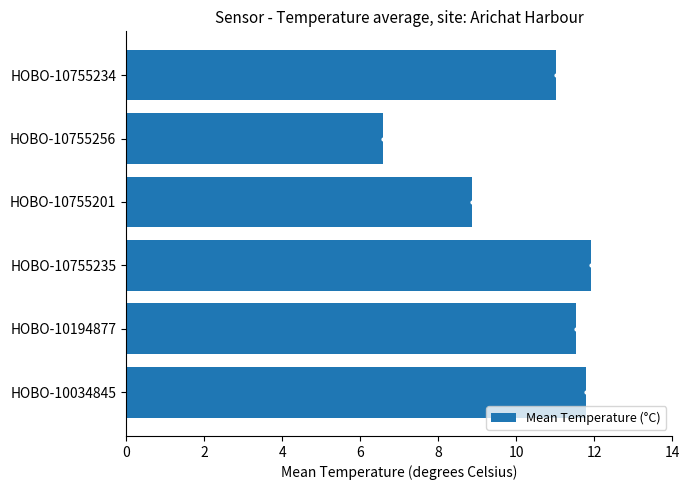

List the labels in order of value, largest first.

HOBO-10755235, HOBO-10034845, HOBO-10194877, HOBO-10755234, HOBO-10755201, HOBO-10755256